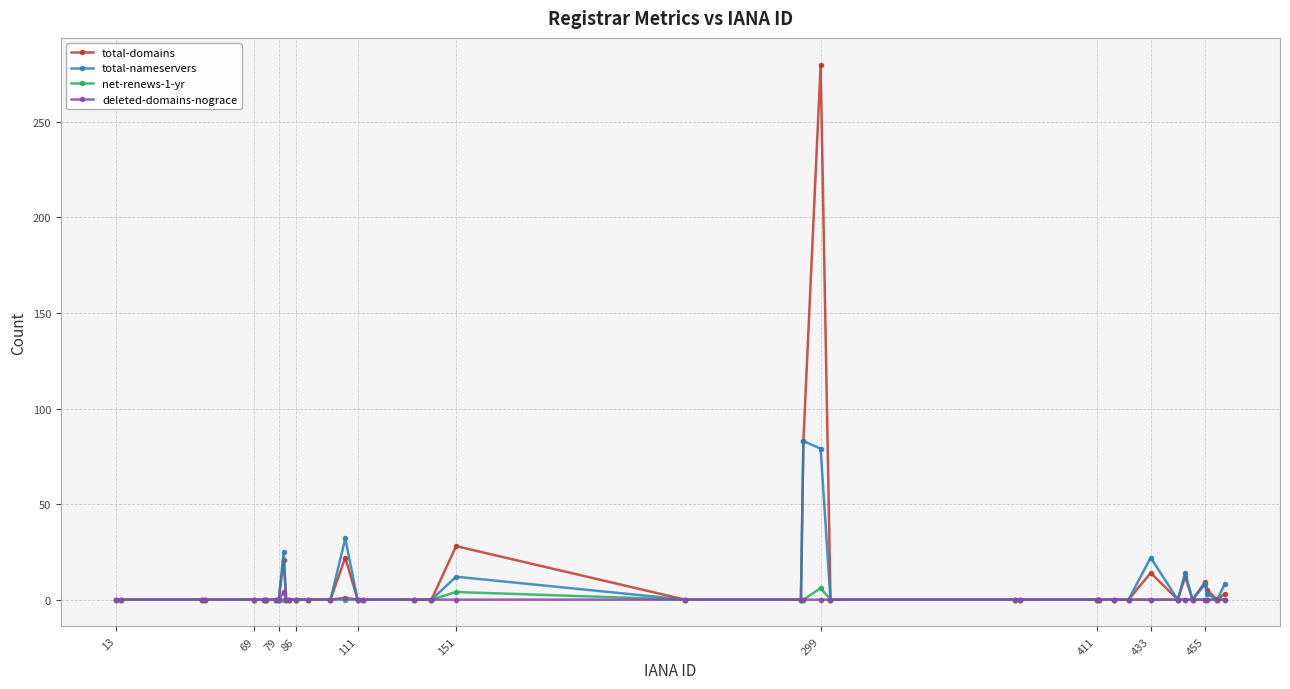

What is the greatest value displayed?

280